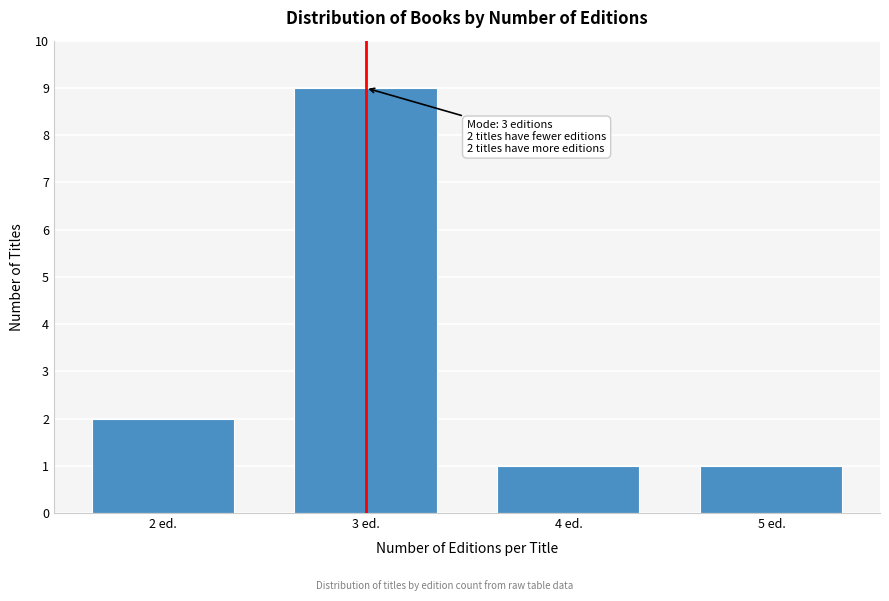

Reading left to right, transcribe all the data shown in this chart.

2 ed.=2	3 ed.=9	4 ed.=1	5 ed.=1